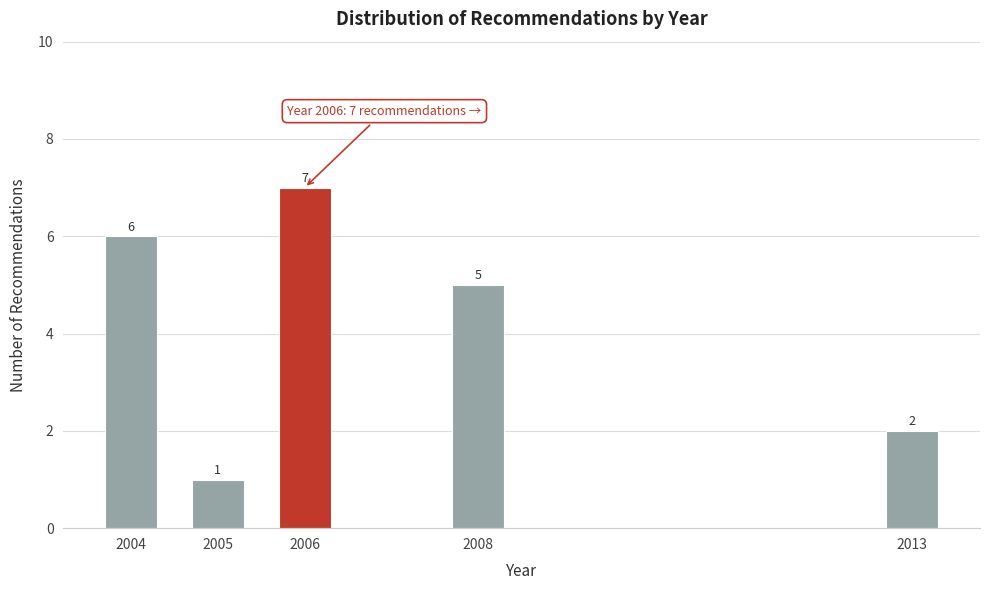

Reading left to right, extract all data points from this chart.

2004=6	2005=1	2006=7	2008=5	2013=2